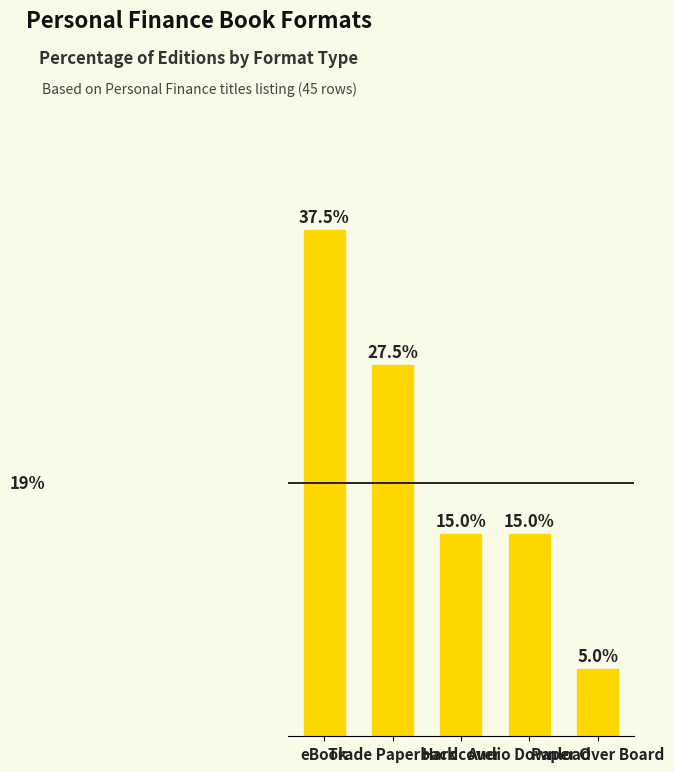

What is the average value?

20.0